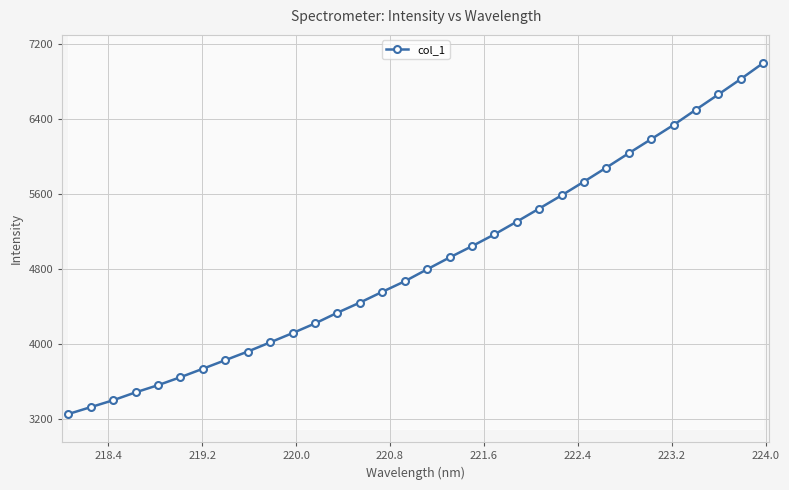

Reading left to right, transcribe all the data shown in this chart.

3257.1	3330.6	3404.0	3488.0	3564.4	3649.5	3739.5	3831.0	3922.4	4020.3	4119.1	4222.0	4336.2	4443.6	4558.2	4670.4	4798.1	4923.6	5043.9	5169.6	5305.3	5444.8	5585.4	5731.5	5881.4	6034.1	6184.0	6335.0	6498.4	6659.9	6823.8	6994.2